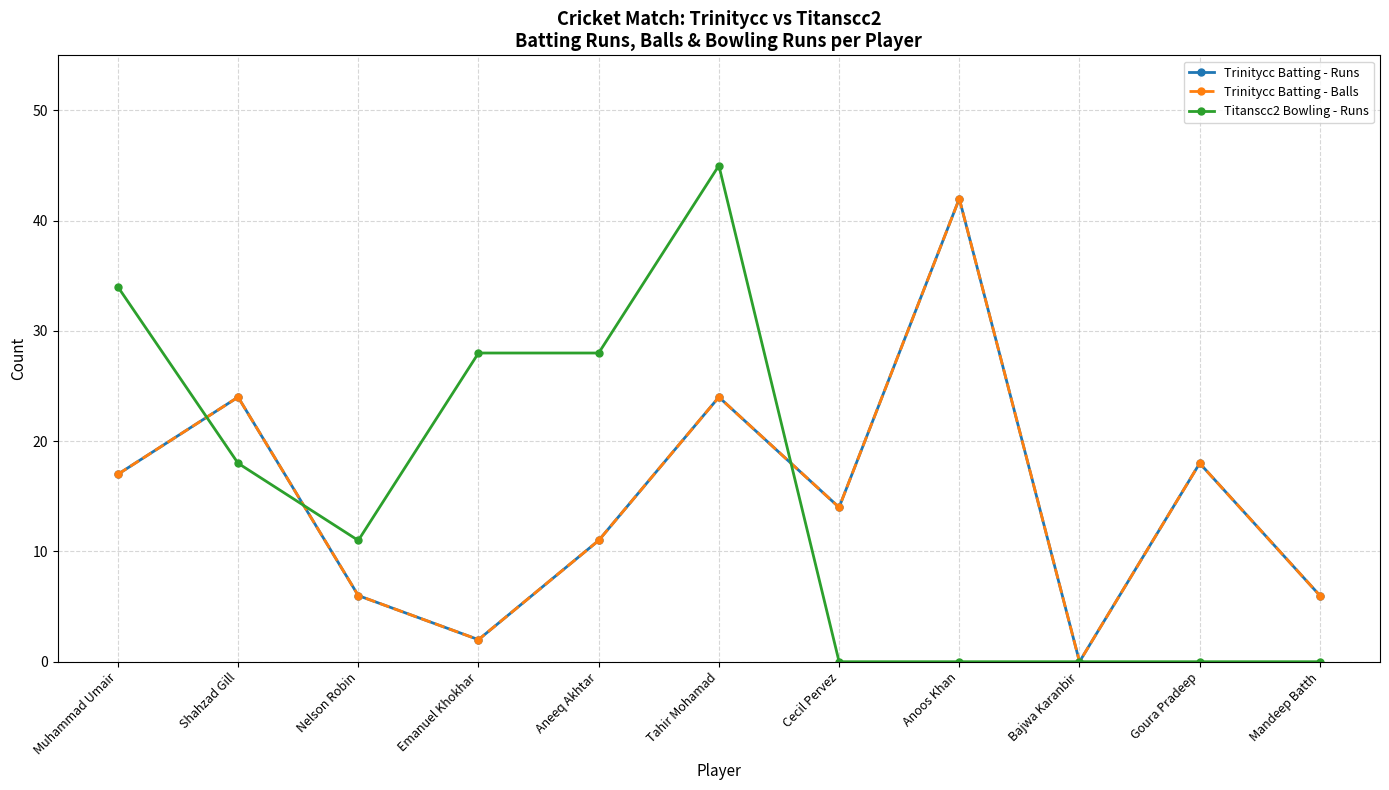

Is this an area chart (filled region under the line)?

No